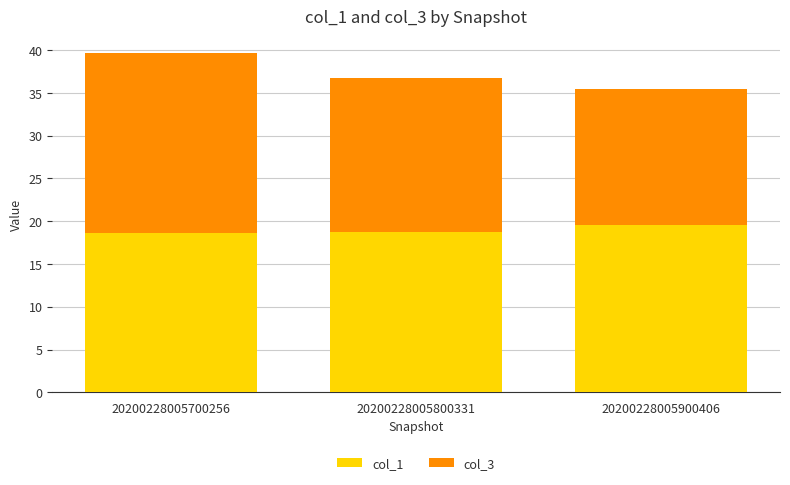

What is the minimum value for col_1?

18.6